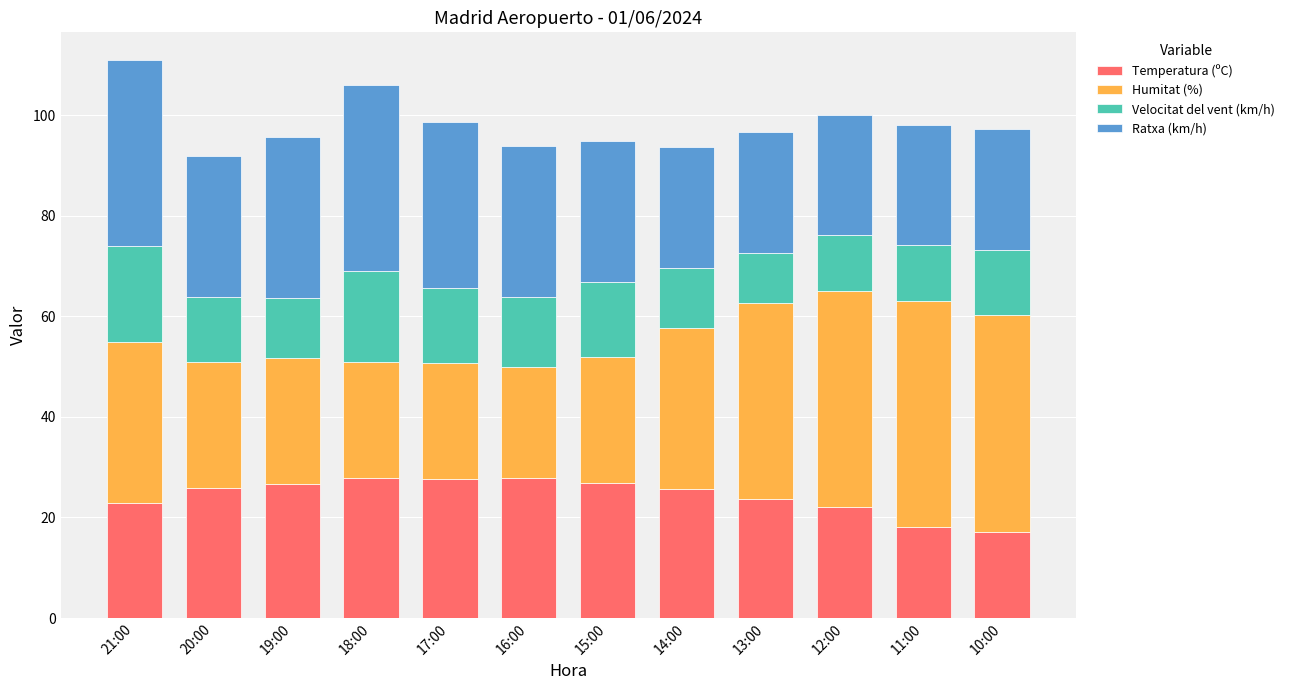

What is the maximum value for Temperatura (ºC)?

27.9